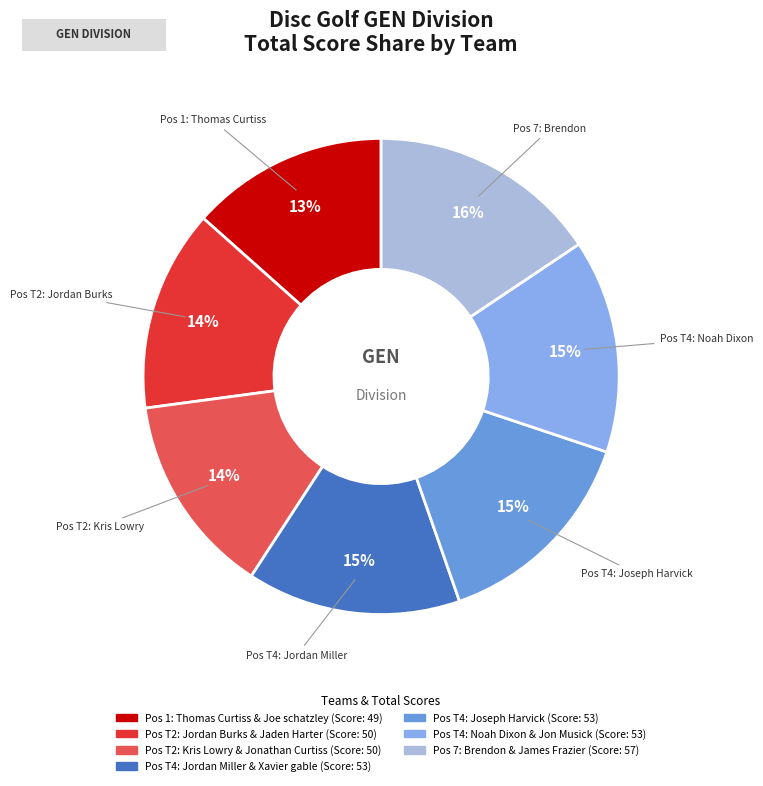

To the nearest percent, what is the average slice percentage?

14%